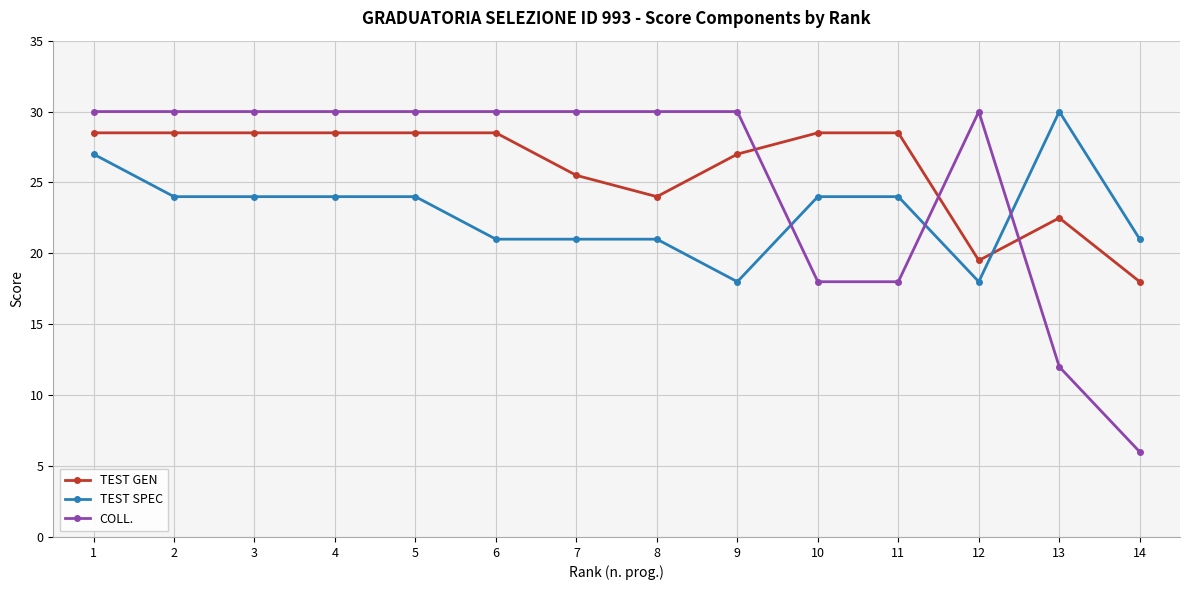

Read the COLL. value at 9.

30.0